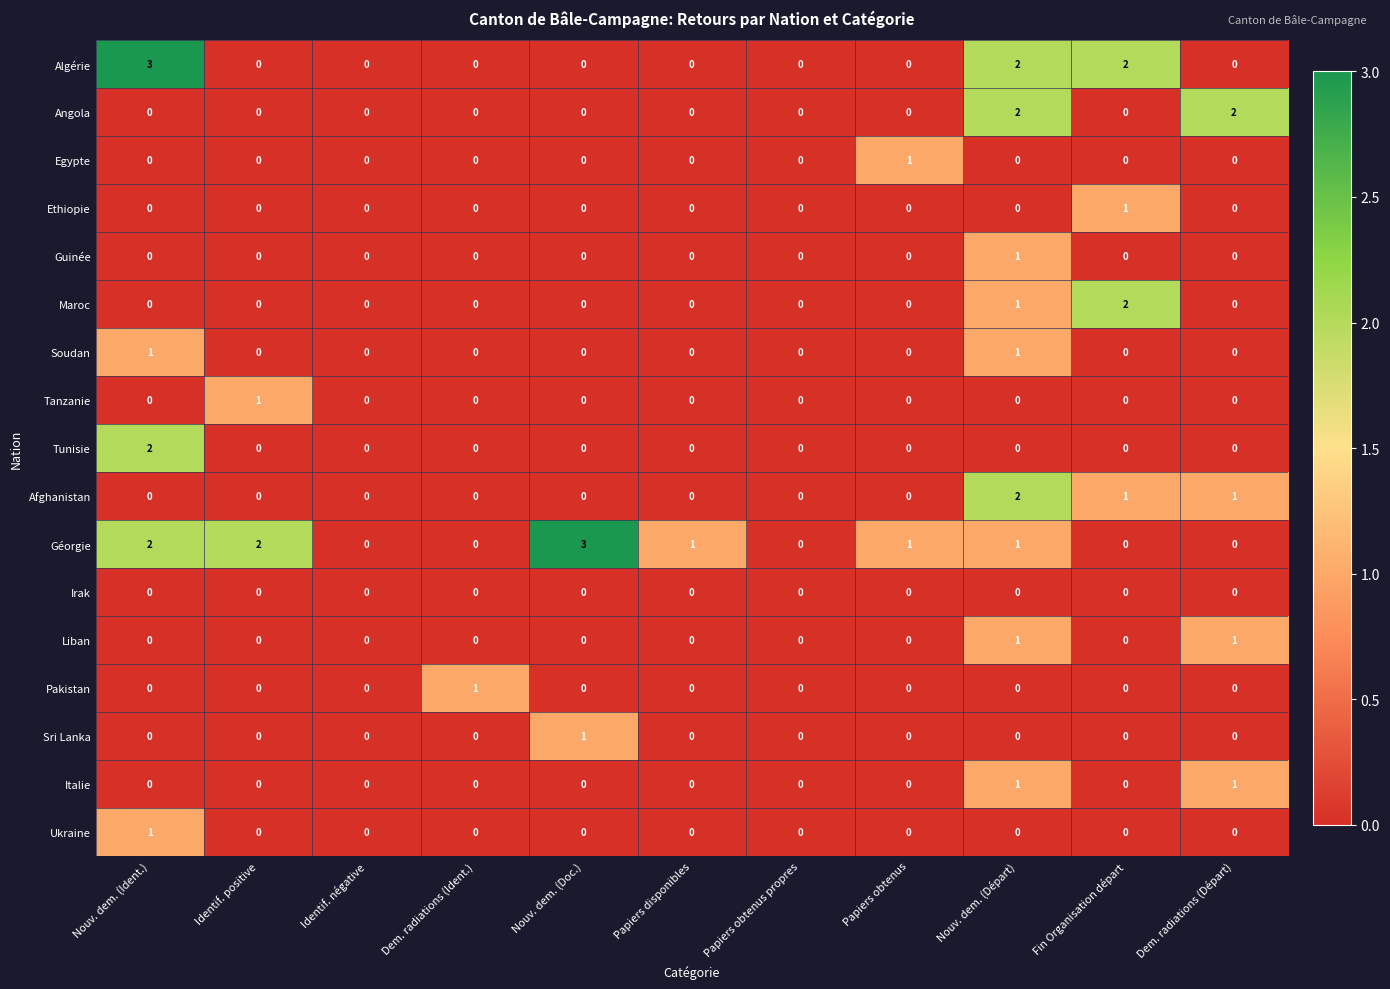

Count the number of categories in the chart.

11